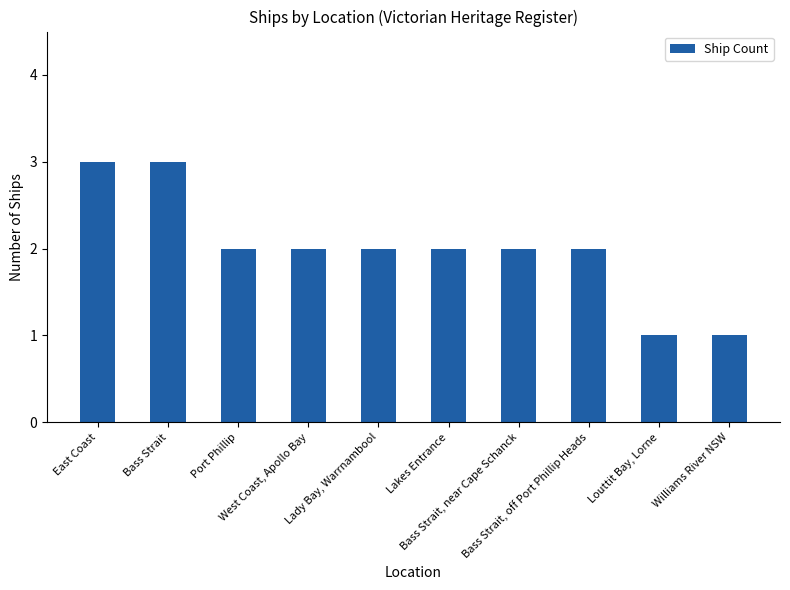

How many data points does each series have?

10